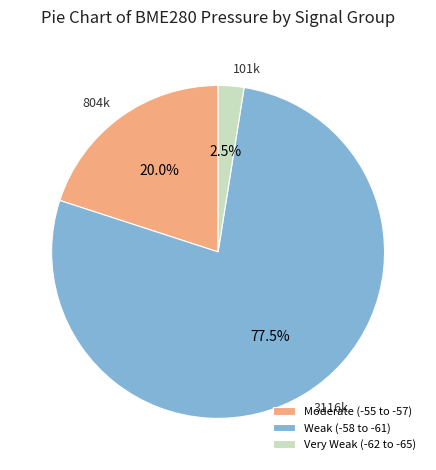

Which has a higher value, 3116k or 804k?

3116k